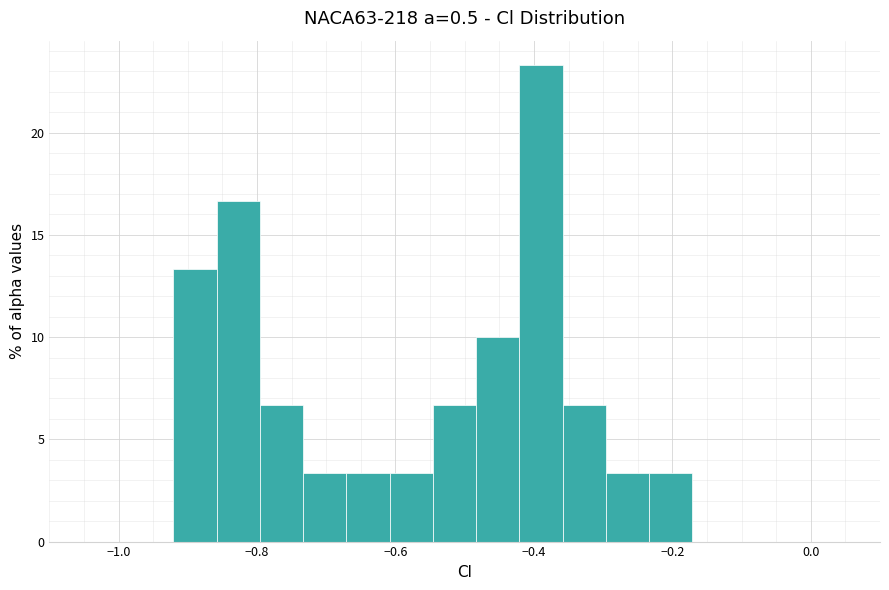

Read against the x-axis, roughly where is the centre of the tallest bar?

-0.38